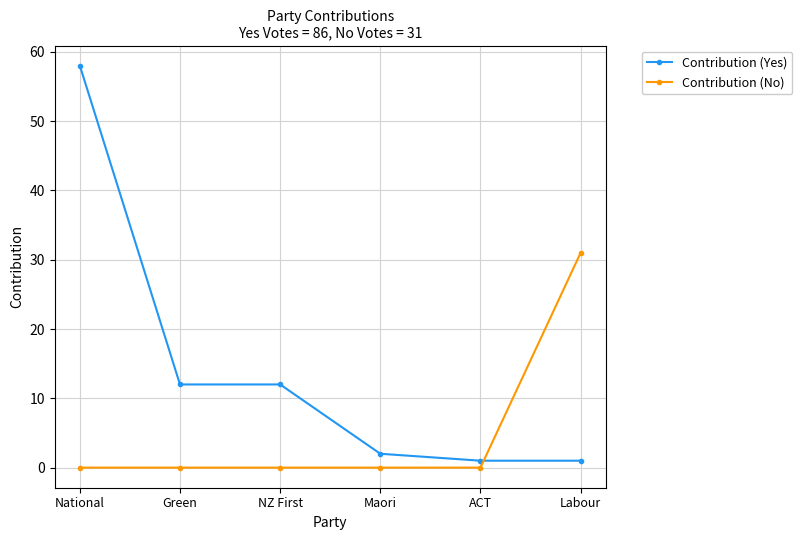

The value of Contribution (No) at Labour is 31. True or false?

True